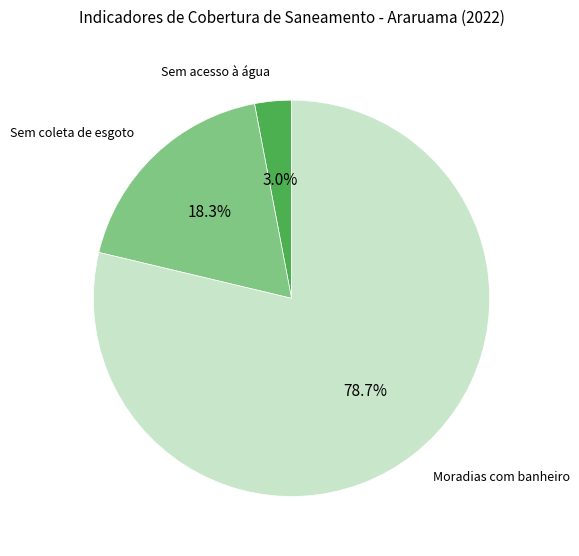

Is there a majority slice in this chart?

Yes